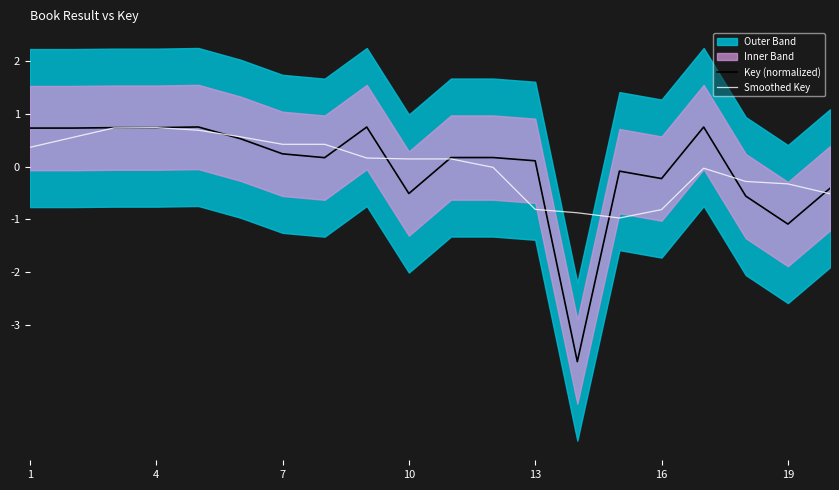

What is the highest value of the Smoothed Key series?

0.7